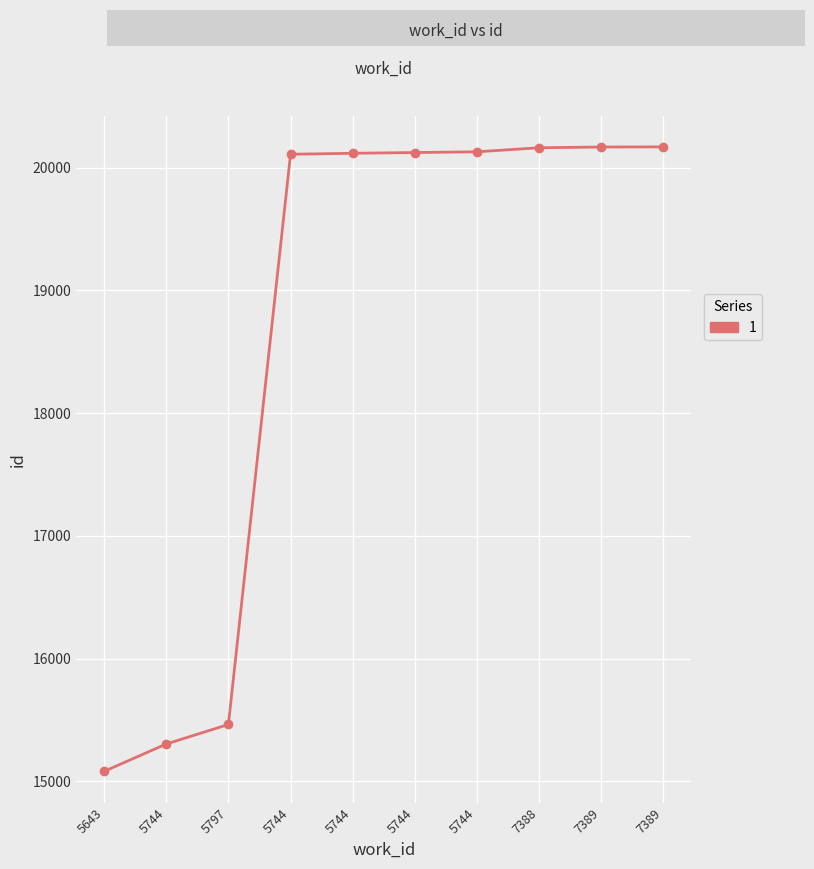

Reading left to right, transcribe all the data shown in this chart.

5643=15081	5744=15304	5797=15463	5744=20108	5744=20116	5744=20122	5744=20128	7388=20161	7389=20167	7389=20168